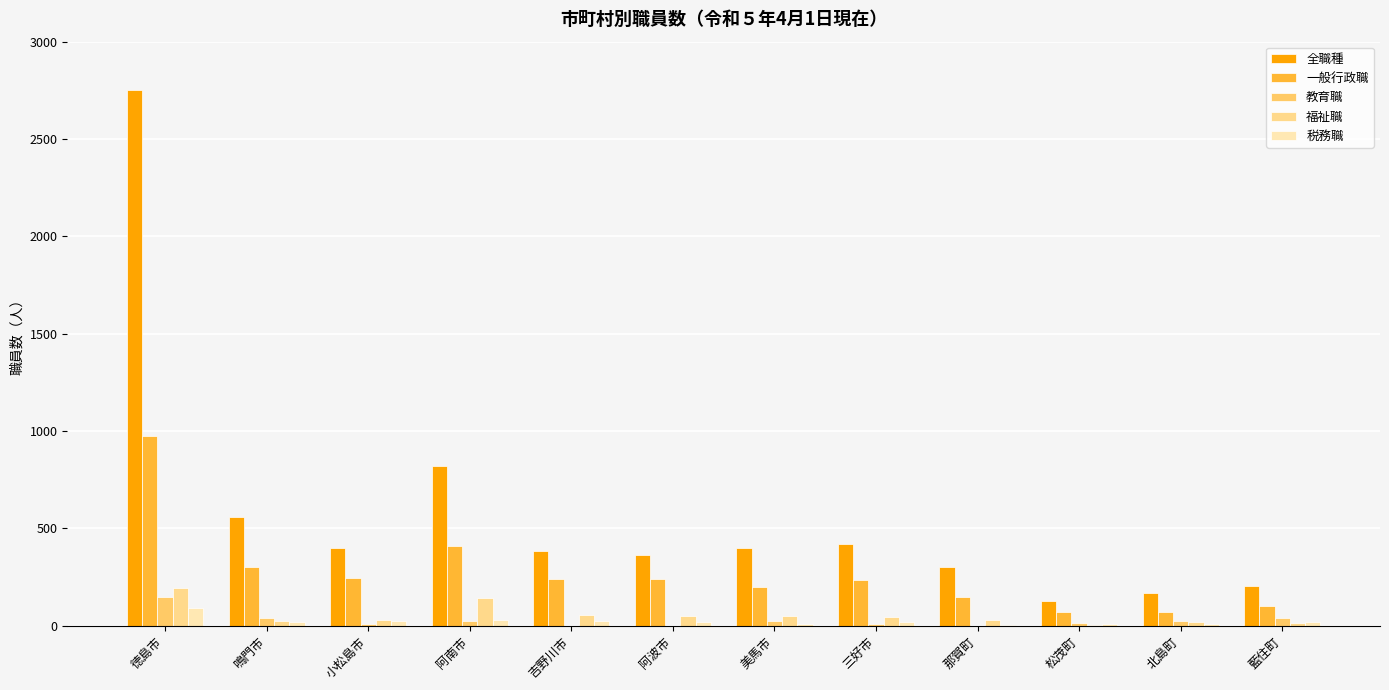

How many distinct data groups are displayed?

5